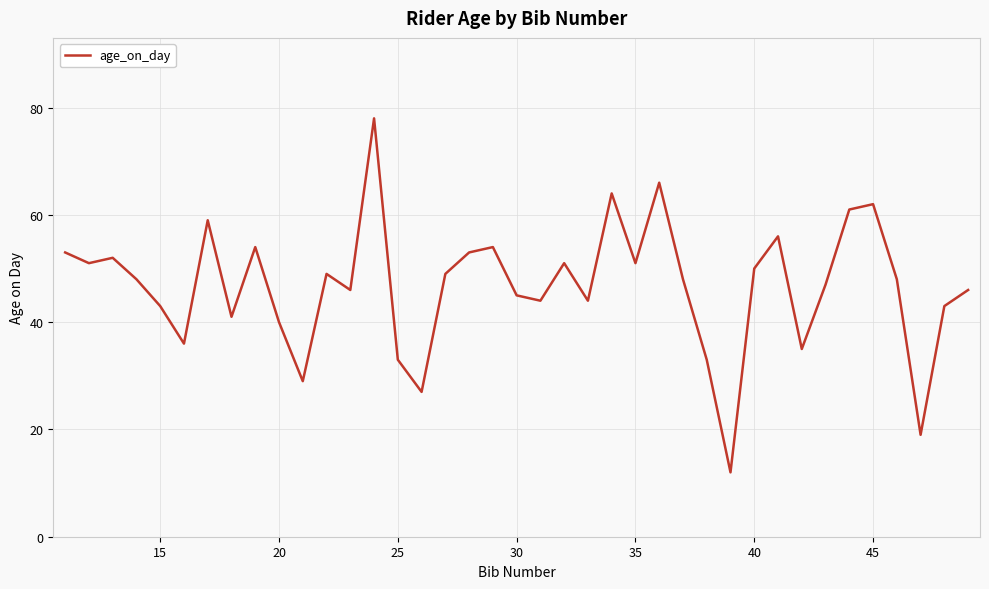

What is the difference between the second highest and second lowest values?

47